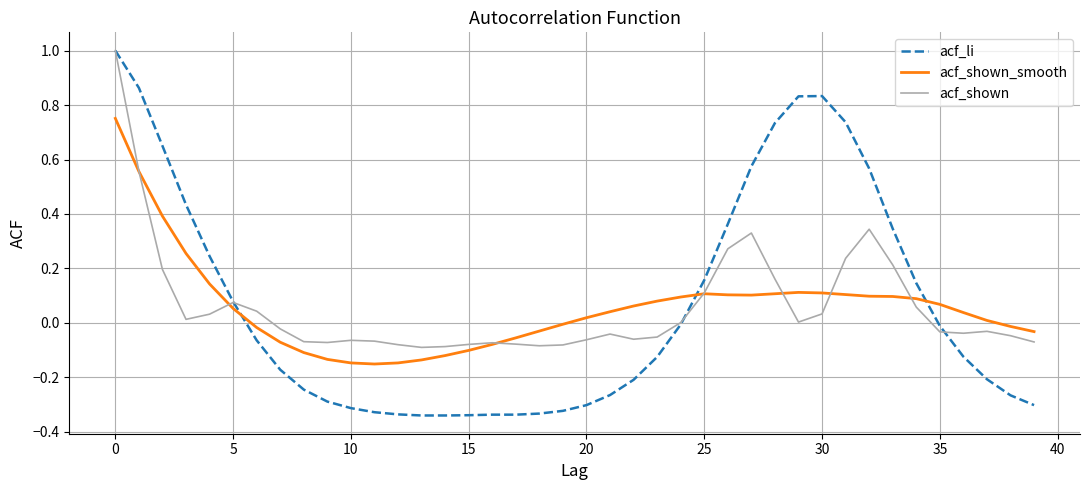

Which series has the largest range (max minus min)?

acf_li